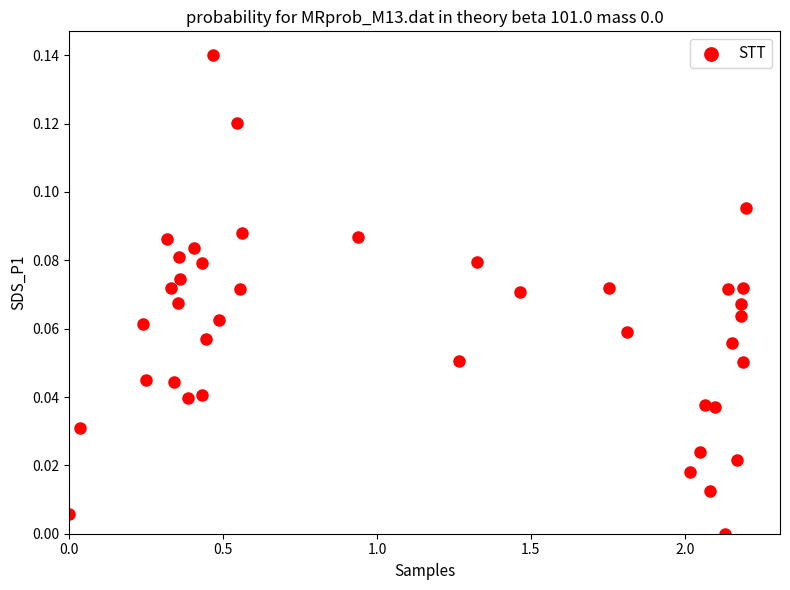

What is the range of X values (max minus min)?

2.2